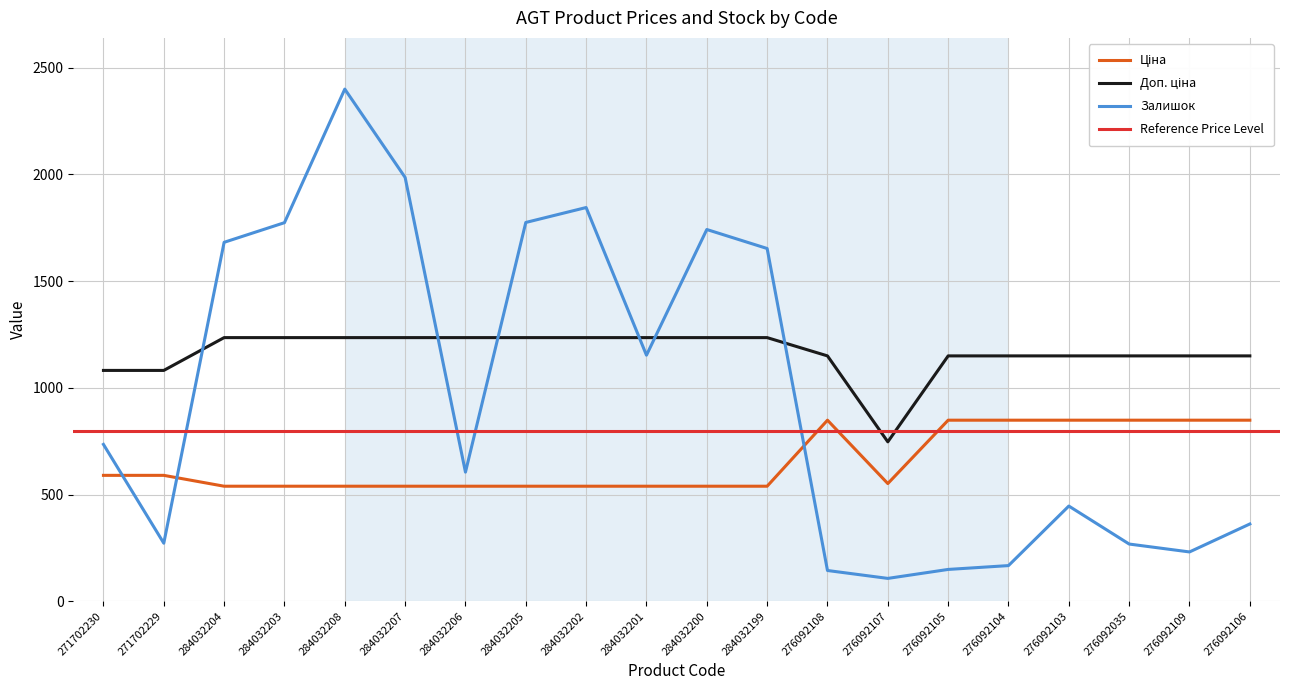

Rank the series by their maximum value, from lowest to highest.

Ціна, Доп. ціна, Залишок